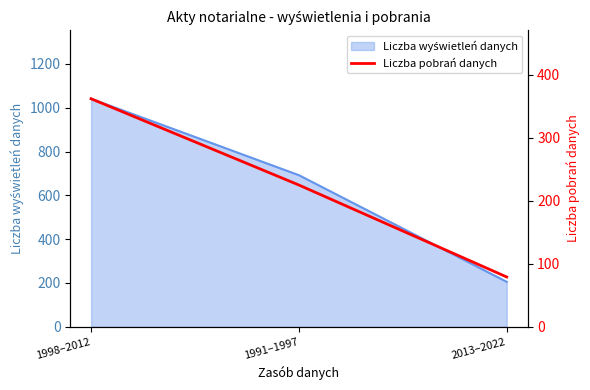

Which category has the lowest value across all series?

2013–2022